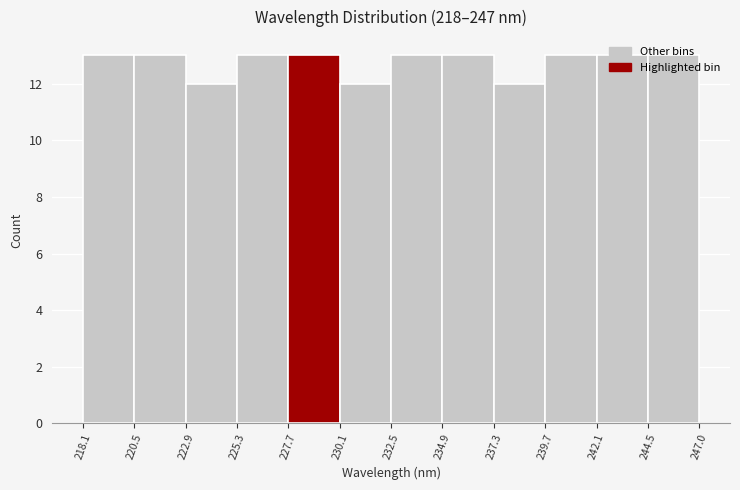

Reading left to right, list every bar in this chart as the range it spans on the x-axis followed by its height. The values are not printed on the chart, so give them approximately, as read against the axis.

218.1 to 220.5: 13
220.5 to 222.9: 13
222.9 to 225.3: 12
225.3 to 227.7: 13
227.7 to 230.1: 13
230.1 to 232.5: 12
232.5 to 234.9: 13
234.9 to 237.3: 13
237.3 to 239.7: 12
239.7 to 242.1: 13
242.1 to 244.5: 13
244.5 to 247.0: 13